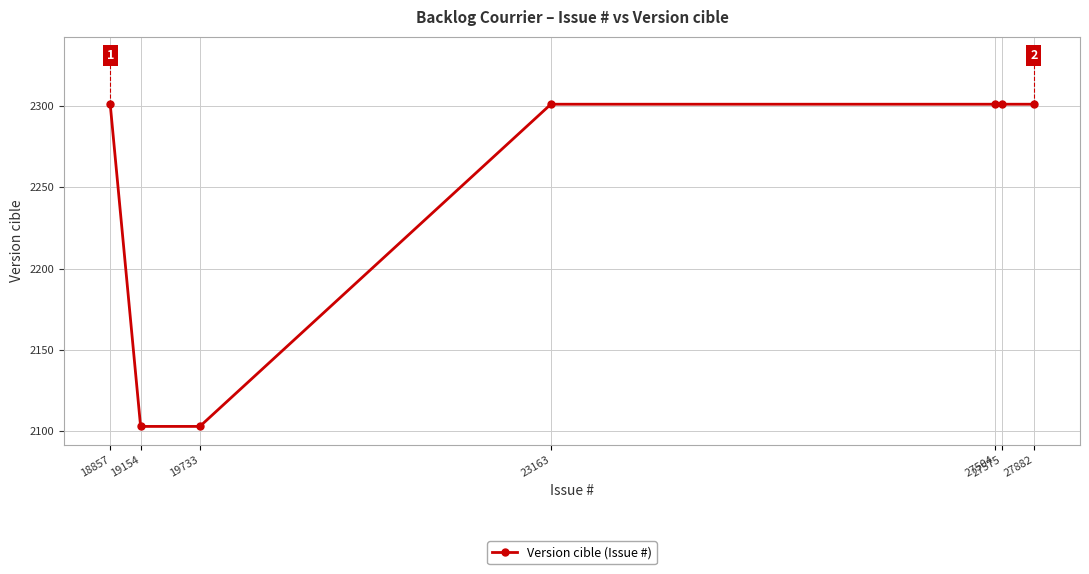

True or false: the data shows 1126 at 19733.

False